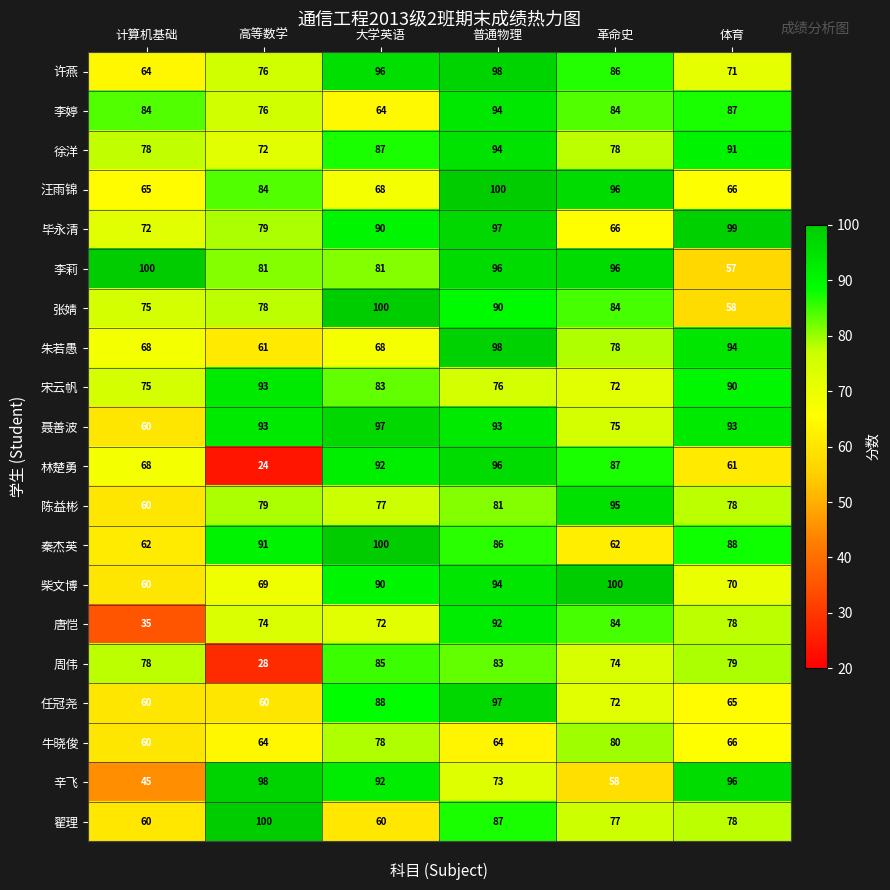

What is the greatest value displayed?

100